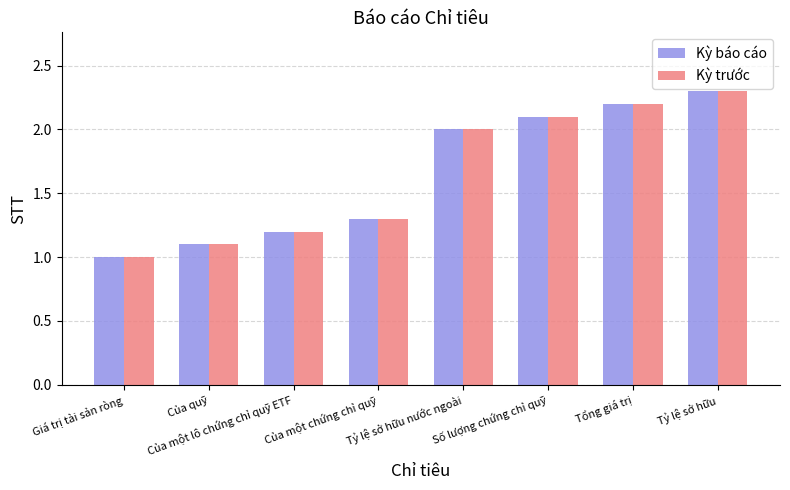

At which label is Kỳ báo cáo closest to 1?

Giá trị tài sản ròng